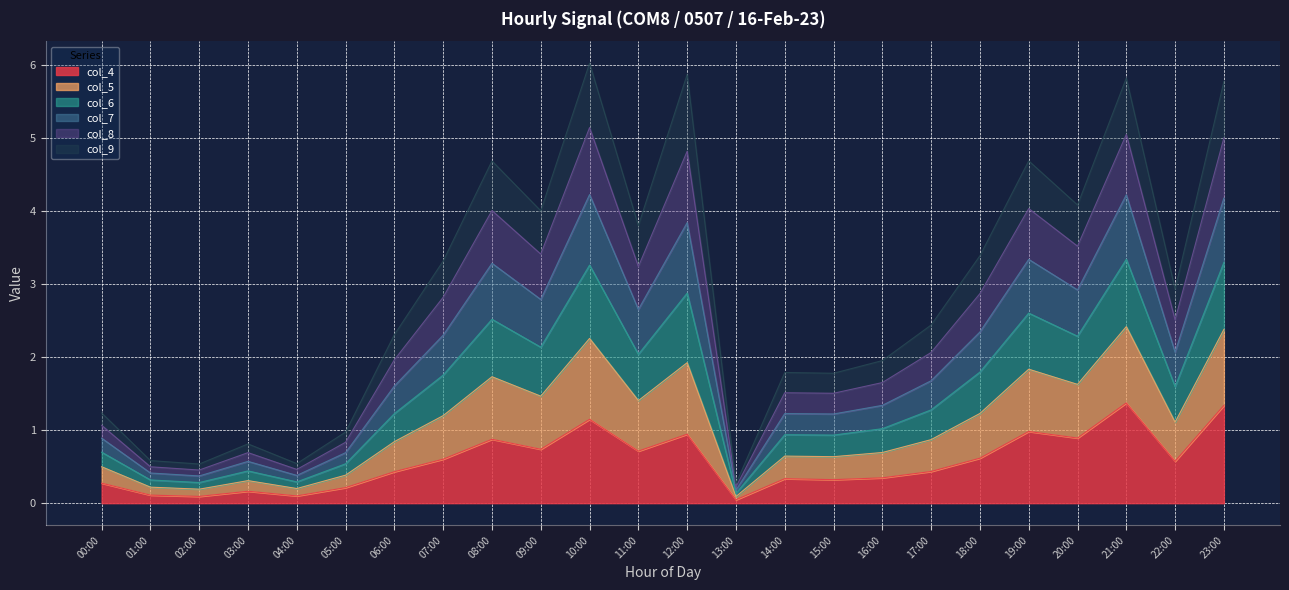

What is the highest value of the col_4 series?

1.4